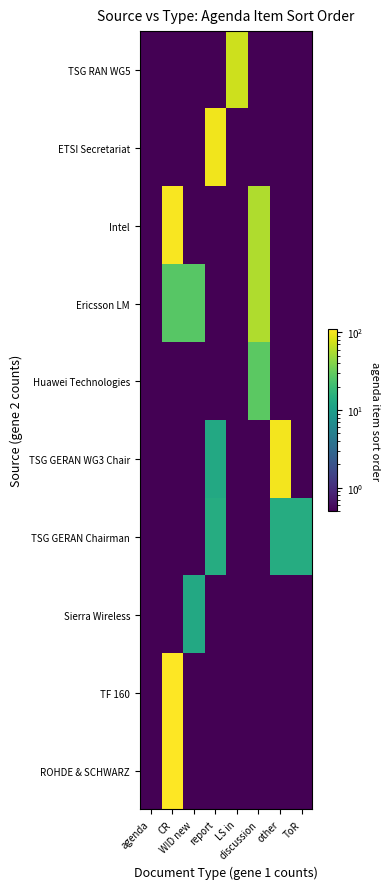

Reading left to right, extract all data points from this chart.

ROHDE & SCHWARZ: agenda=0.5	CR=109.0	WID new=0.5	report=0.5	LS in=0.5	discussion=0.5	other=0.5	ToR=0.5
TF 160: agenda=0.5	CR=109.0	WID new=0.5	report=0.5	LS in=0.5	discussion=0.5	other=0.5	ToR=0.5
Sierra Wireless: agenda=0.5	CR=0.5	WID new=13.0	report=0.5	LS in=0.5	discussion=0.5	other=0.5	ToR=0.5
TSG GERAN Chairman: agenda=0.5	CR=0.5	WID new=0.5	report=14.0	LS in=0.5	discussion=0.5	other=14.0	ToR=14.0
TSG GERAN WG3 Chair: agenda=0.5	CR=0.5	WID new=0.5	report=13.0	LS in=0.5	discussion=0.5	other=99.0	ToR=0.5
Huawei Technologies: agenda=0.5	CR=0.5	WID new=0.5	report=0.5	LS in=0.5	discussion=28.0	other=0.5	ToR=0.5
Ericsson LM: agenda=0.5	CR=27.0	WID new=27.0	report=0.5	LS in=0.5	discussion=57.0	other=0.5	ToR=0.5
Intel: agenda=0.5	CR=103.0	WID new=0.5	report=0.5	LS in=0.5	discussion=57.0	other=0.5	ToR=0.5
ETSI Secretariat: agenda=0.5	CR=0.5	WID new=0.5	report=98.0	LS in=0.5	discussion=0.5	other=0.5	ToR=0.5
TSG RAN WG5: agenda=0.5	CR=0.5	WID new=0.5	report=0.5	LS in=73.0	discussion=0.5	other=0.5	ToR=0.5